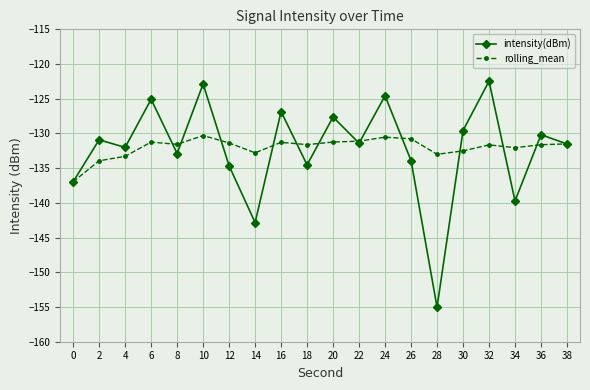

How many series are shown in this chart?

2